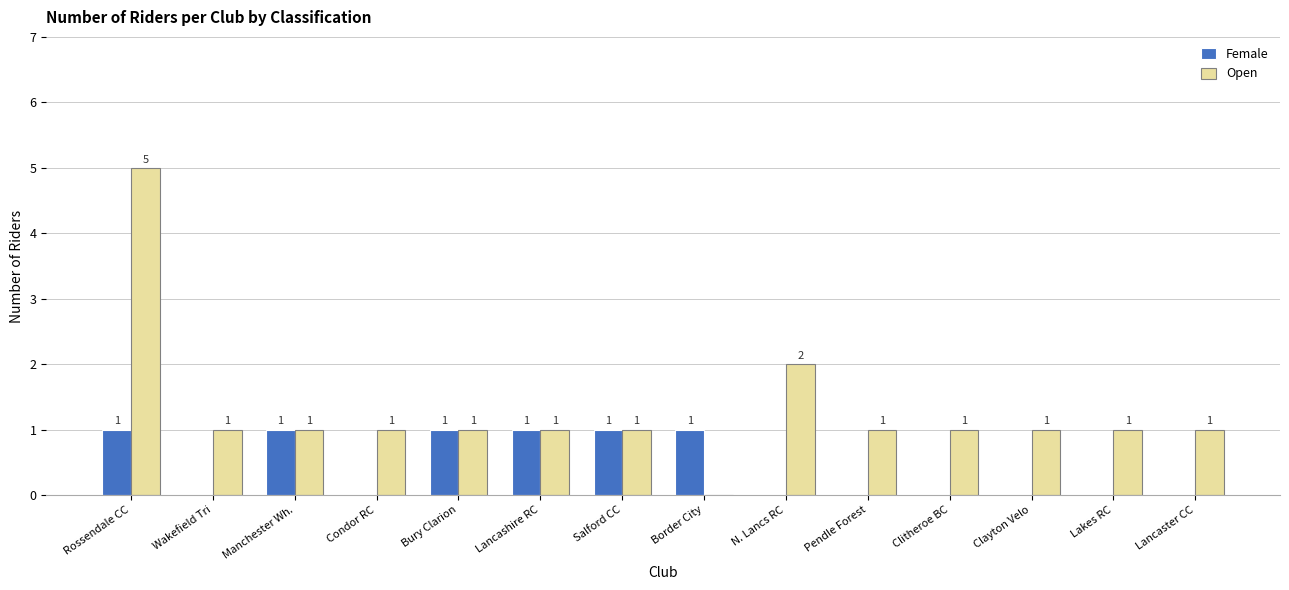

What is the sum of all Female values?

6